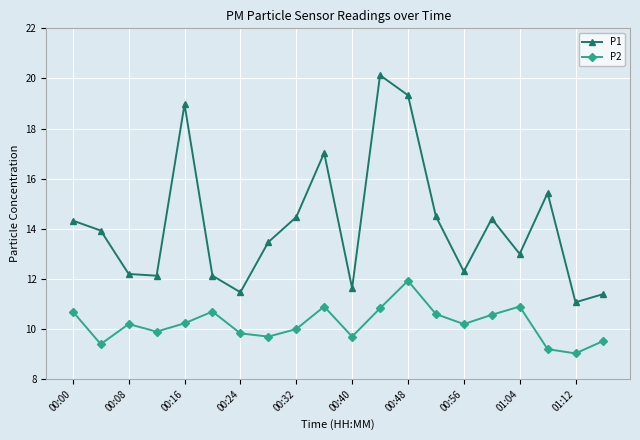

What is the maximum value for P2?

11.9